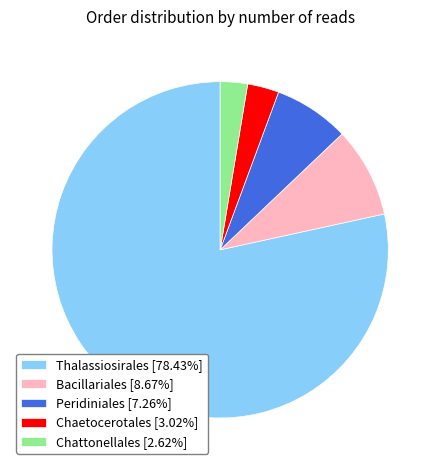

What is the ratio of the value at Peridiniales [7.26%] to the value at Bacillariales [8.67%]?

0.8